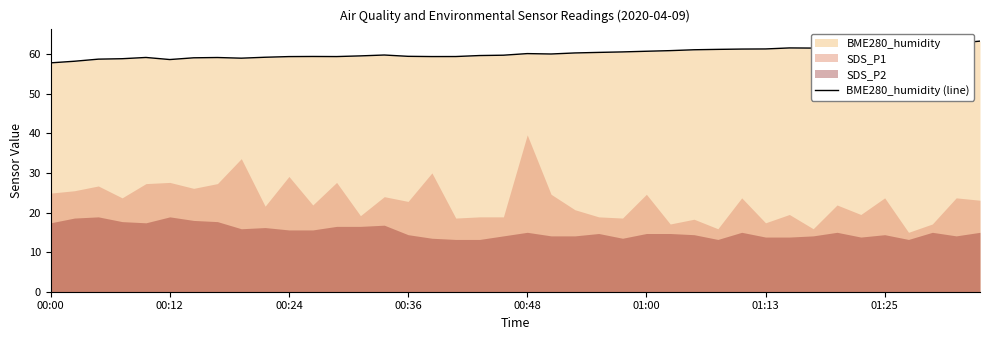

What position from the left is 01:25?

8